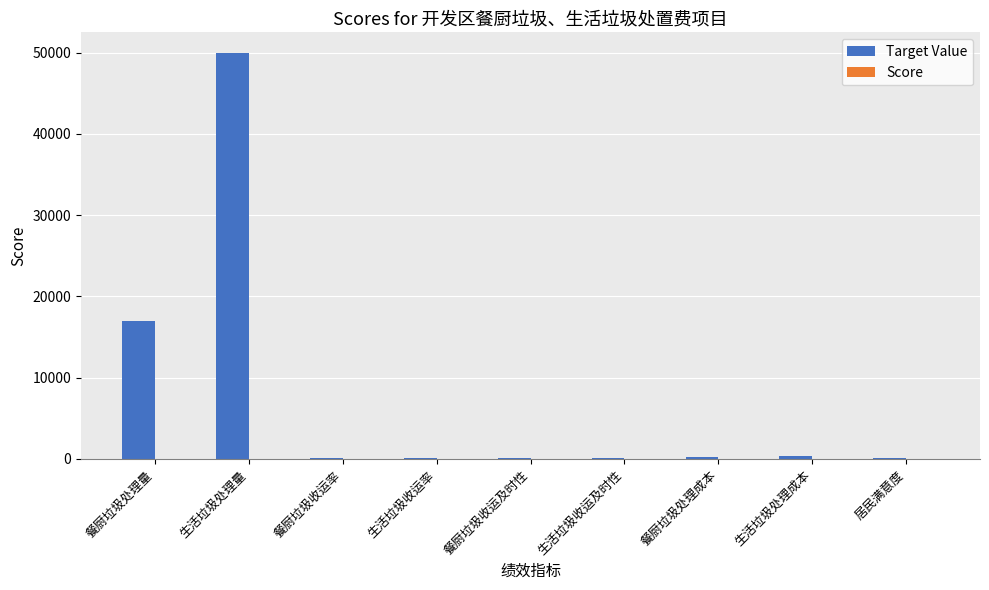

True or false: Target Value has a value of 78704 at 生活垃圾处理量.

False